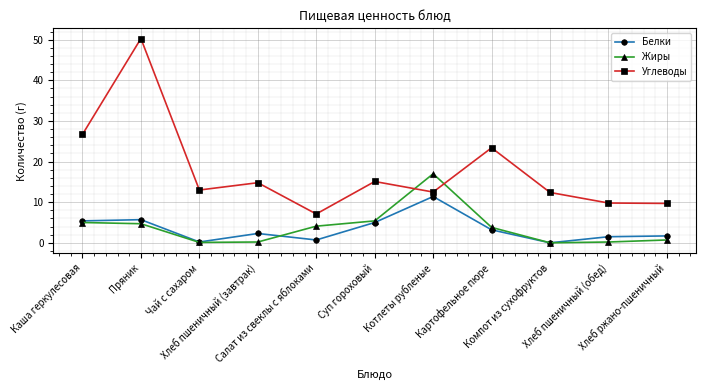

The Белки series shows 5.4 at Каша геркулесовая. True or false?

True